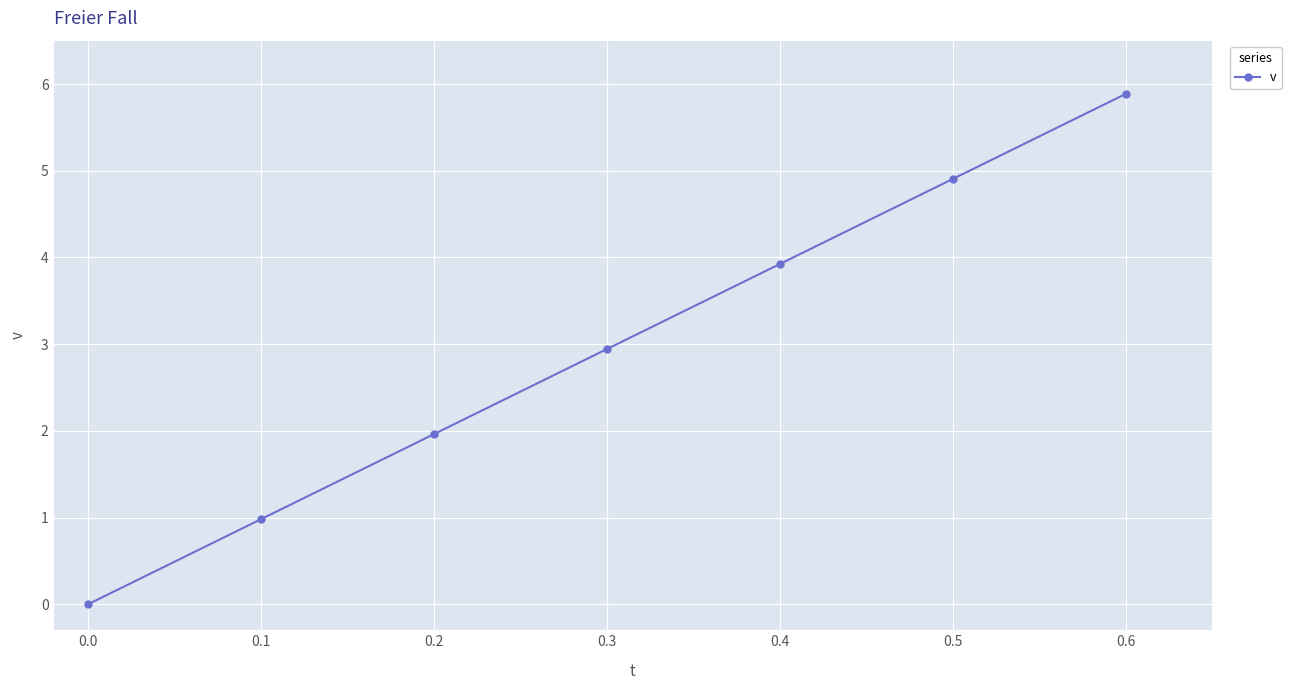

Which label corresponds to the smallest value in the chart?

0.0